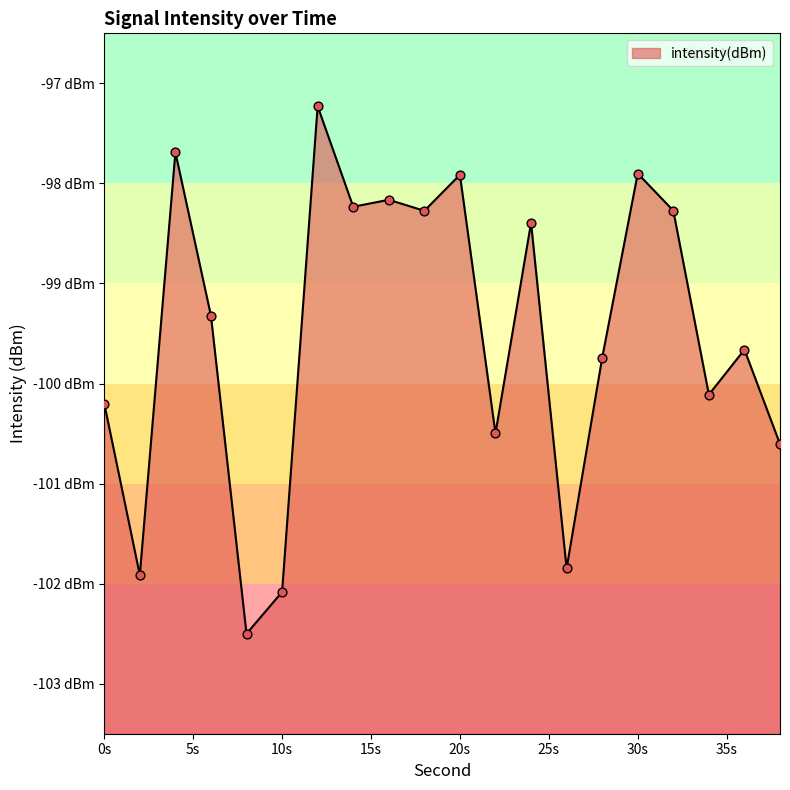

Between 4 and 0, which is larger?

4